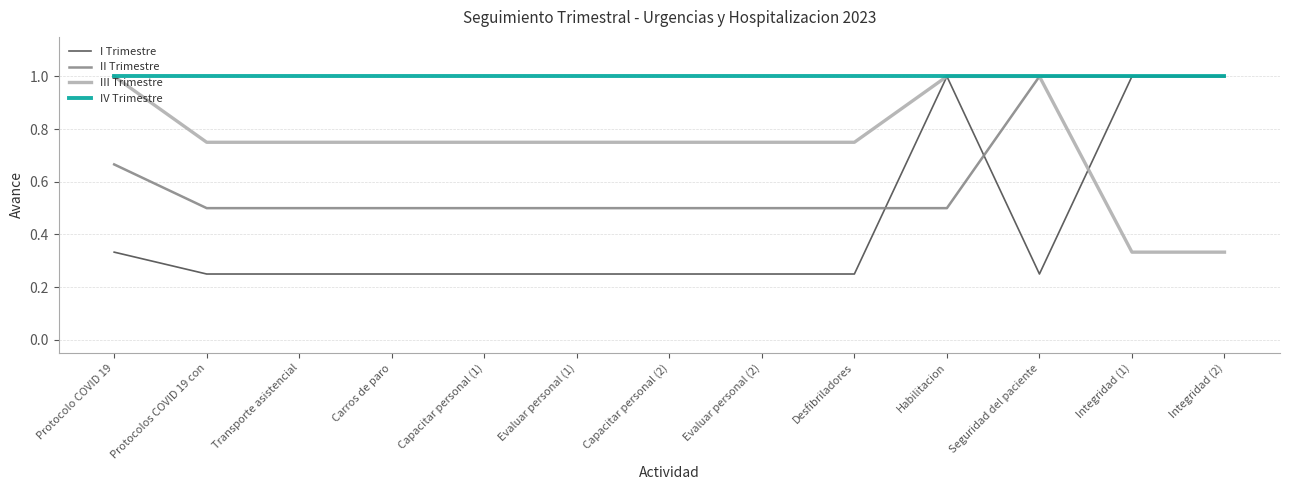

The I Trimestre series shows 0.4 at Capacitar personal (1). True or false?

False